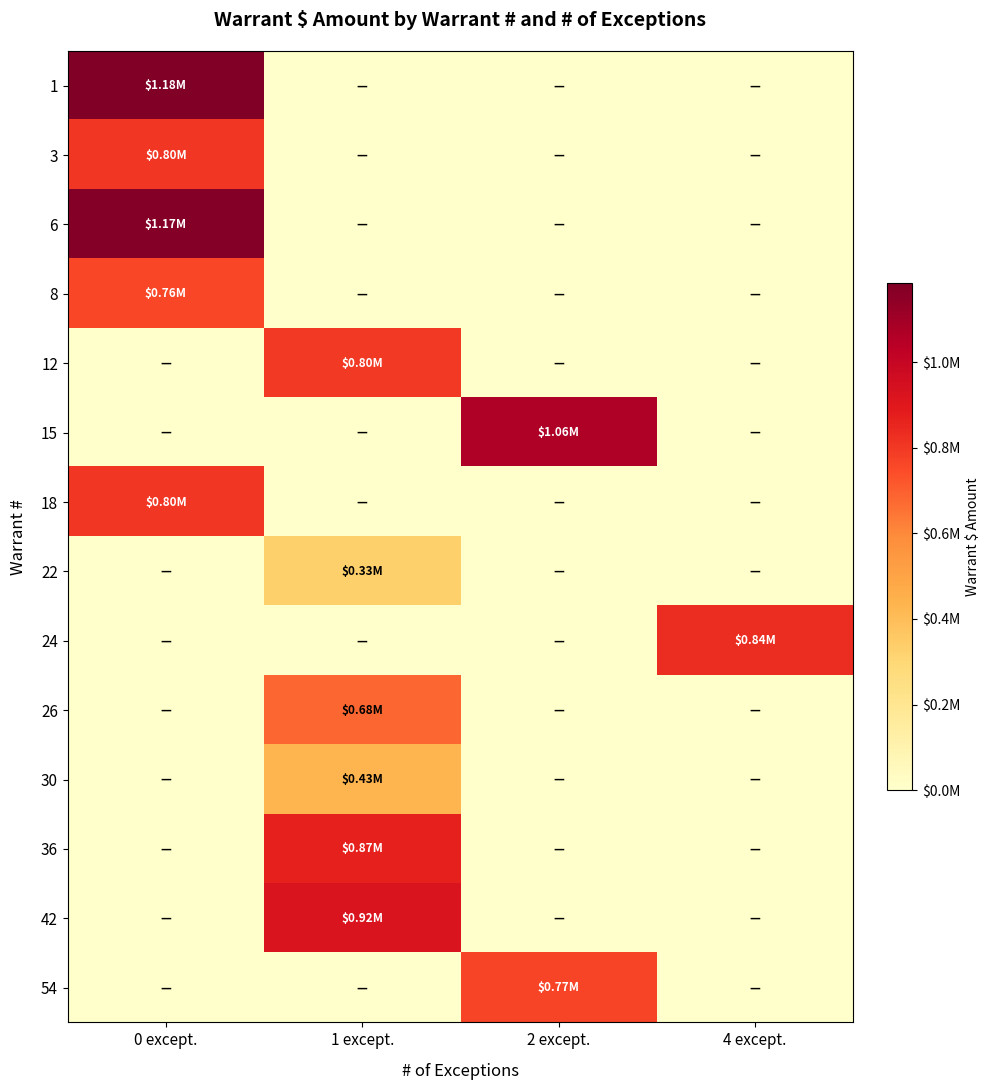

At how many categories does at least one series exceed 415748?

4